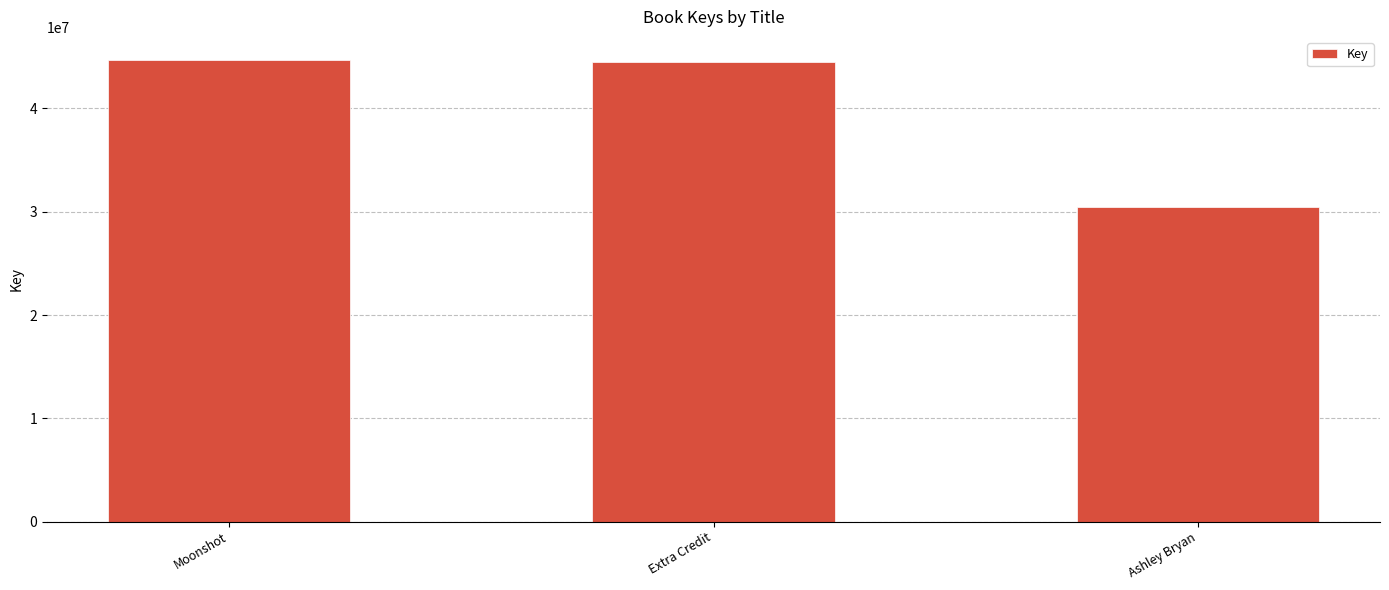

Where is the data nearest to the value 37559865?

Extra Credit